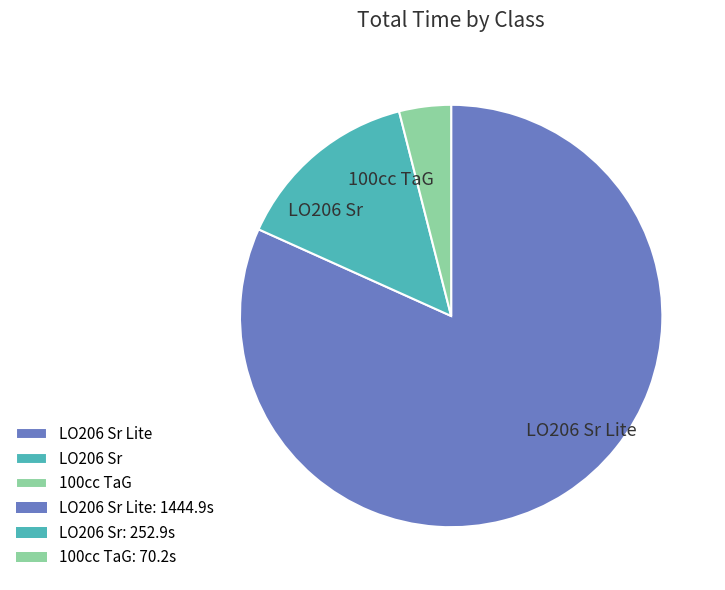

How many segments does this pie chart have?

3